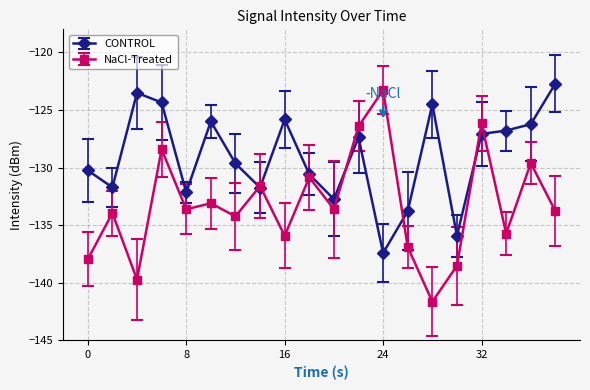

Count the number of data series in this chart.

2